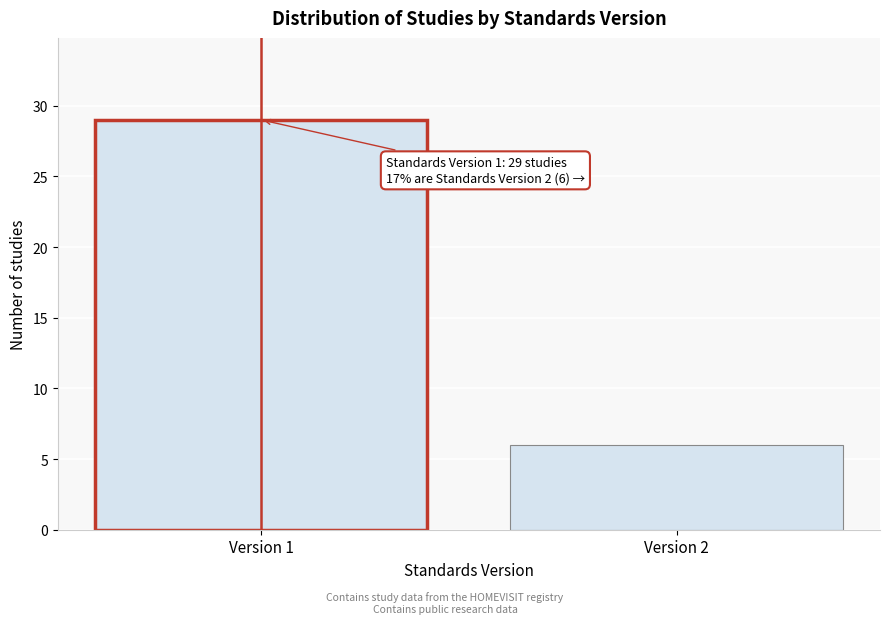

Reading right to left, extract all data points from this chart.

Version 2=6	Version 1=29